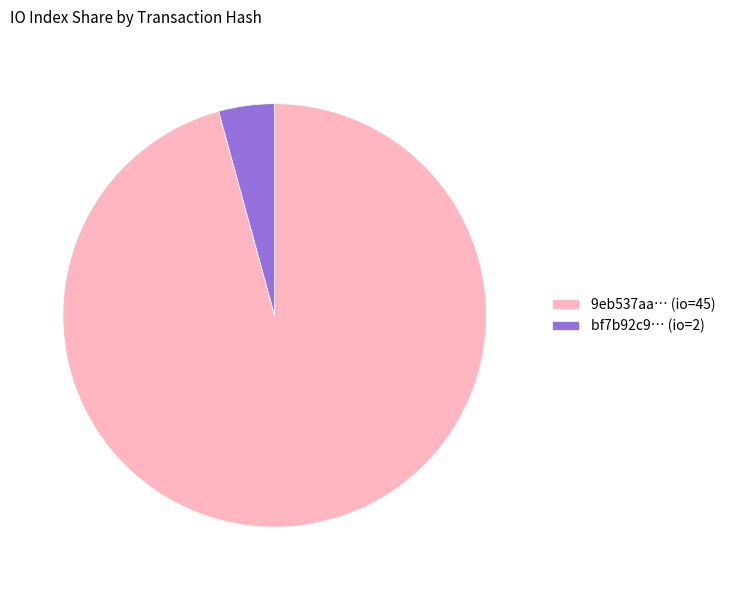

Which has a higher value, 9eb537aa… (io=45) or bf7b92c9… (io=2)?

9eb537aa… (io=45)